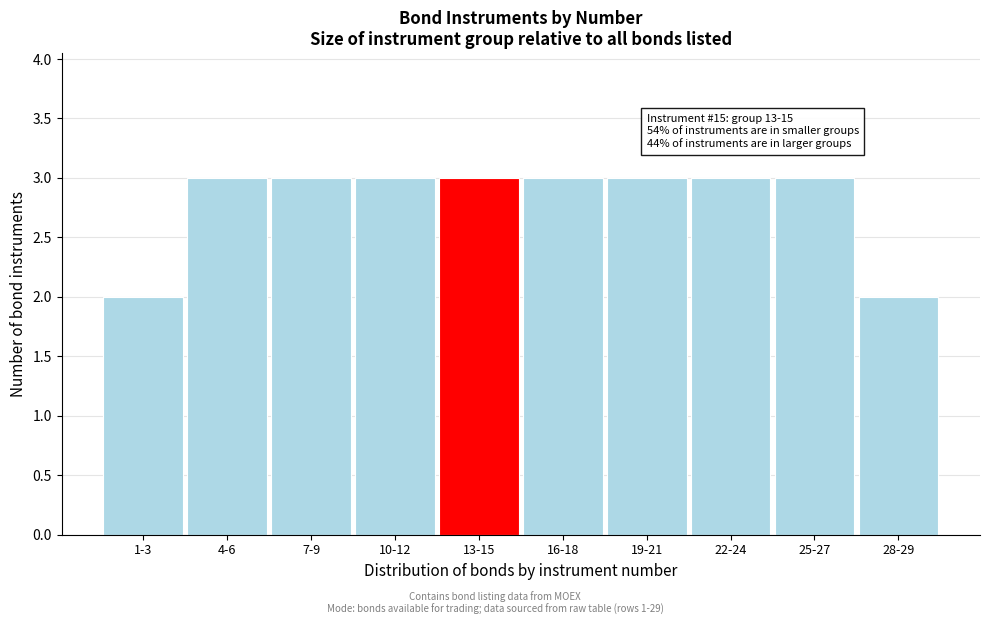

Reading left to right, list all the values displayed in this chart.

2	3	3	3	3	3	3	3	3	2